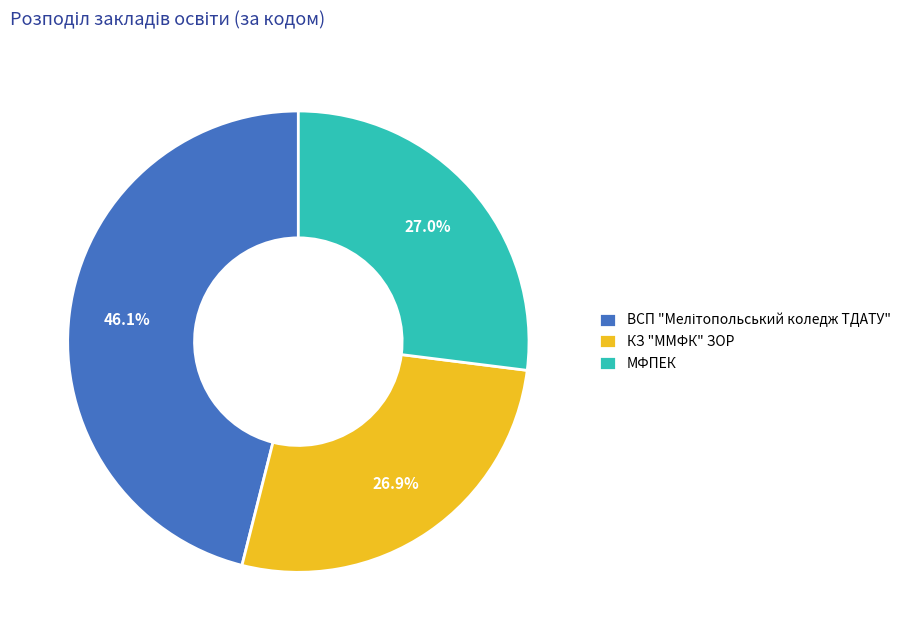

Does КЗ "ММФК" ЗОР account for over 50% of the chart?

No